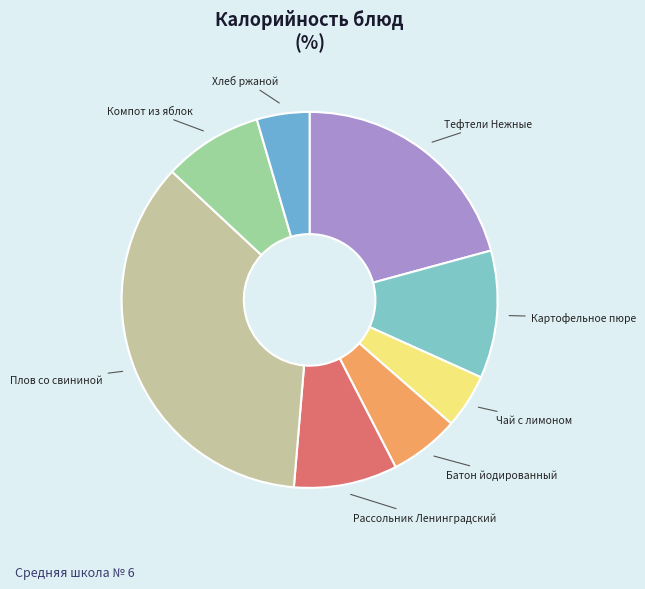

Is there a majority slice in this chart?

No